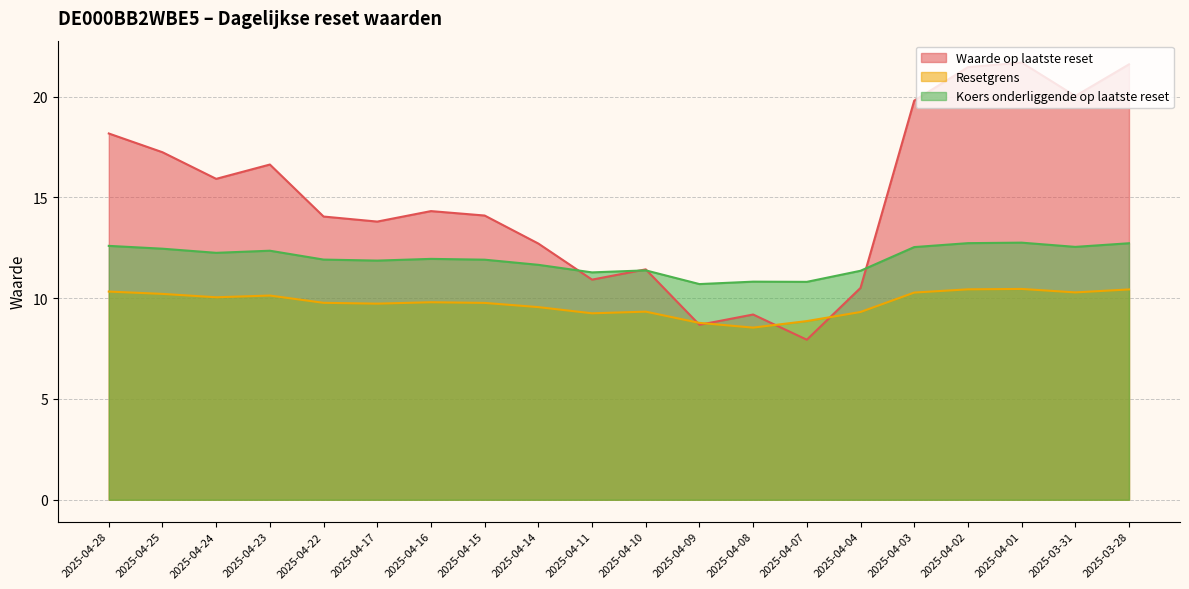

Which series changed the most between 2025-04-14 and 2025-04-02?

Waarde op laatste reset